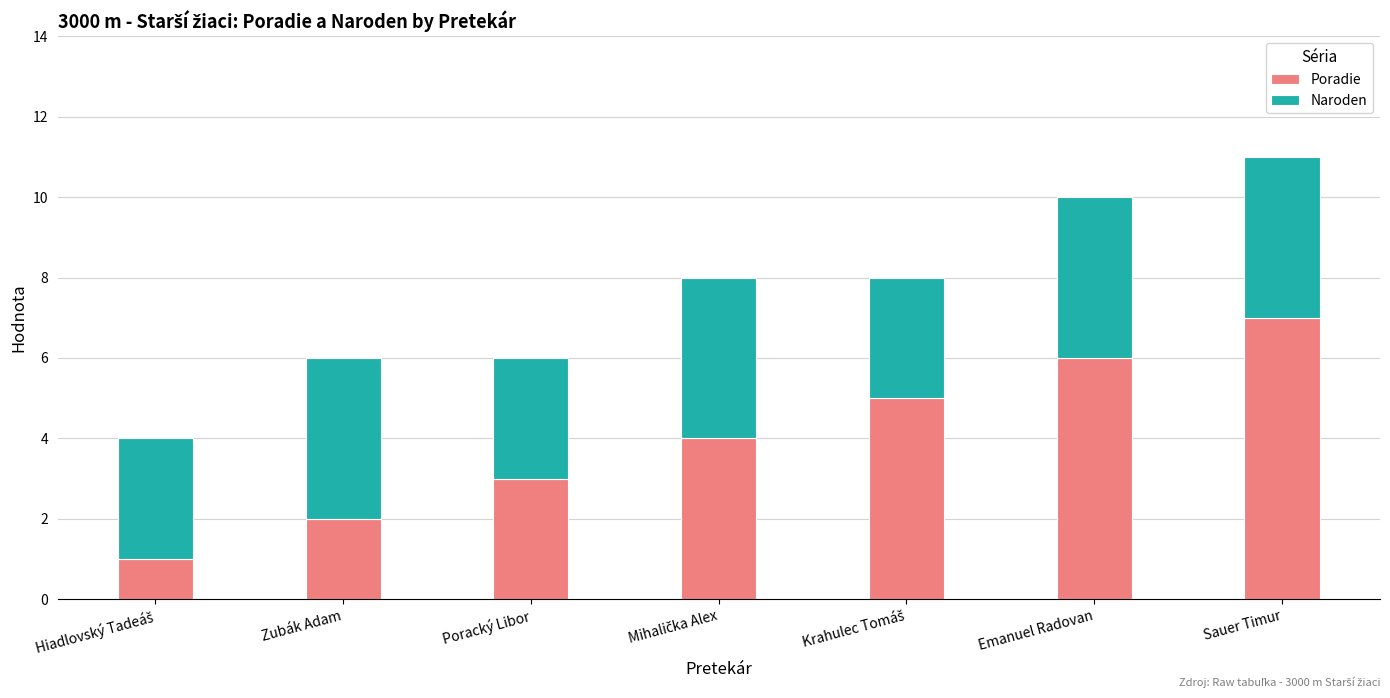

What is the difference between the second highest and second lowest values in the Poradie series?

4